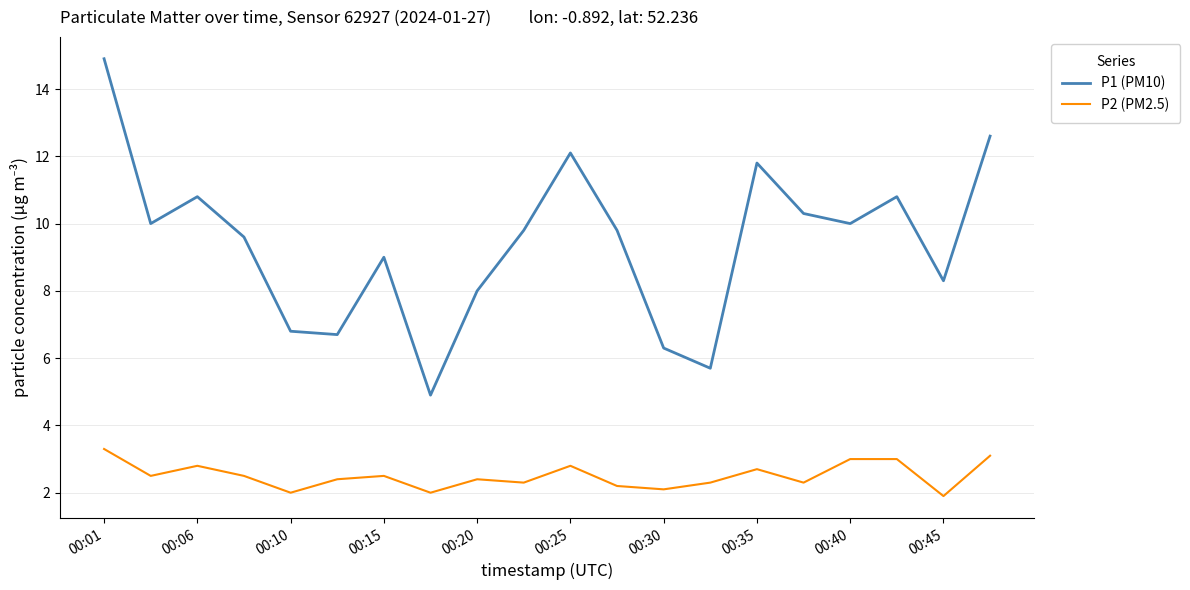

Which series has the widest spread of values?

P1 (PM10)